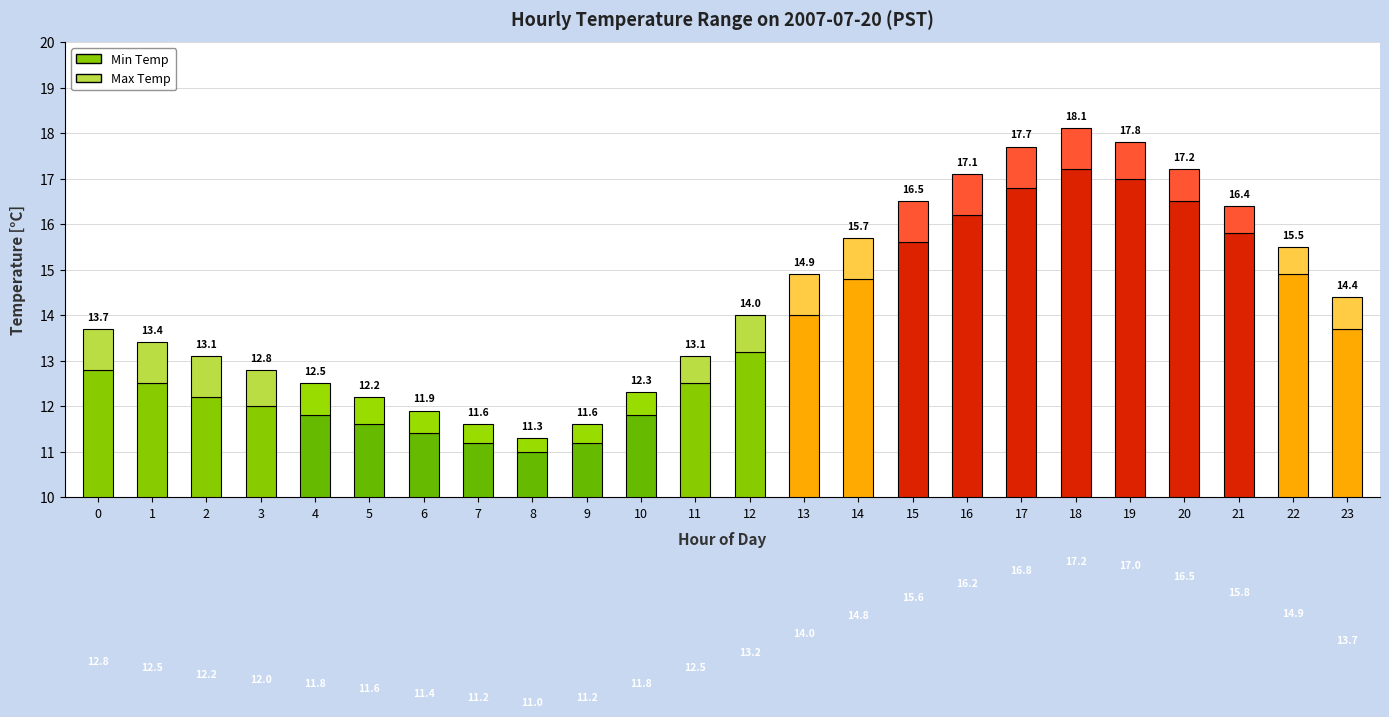

Reading right to left, extract all data points from this chart.

Min Temp: 13.7	14.9	15.8	16.5	17.0	17.2	16.8	16.2	15.6	14.8	14.0	13.2	12.5	11.8	11.2	11.0	11.2	11.4	11.6	11.8	12.0	12.2	12.5	12.8
Max Temp: 0.7	0.6	0.6	0.7	0.8	0.9	0.9	0.9	0.9	0.9	0.9	0.8	0.6	0.5	0.4	0.3	0.4	0.5	0.6	0.7	0.8	0.9	0.9	0.9